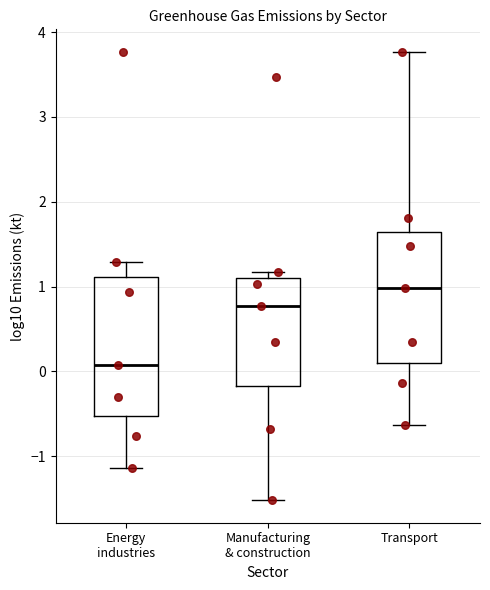

Where is the lower edge of the box for Transport on the y-axis? The values are not printed on the chart, so give them approximately, as read against the axis.

0.1